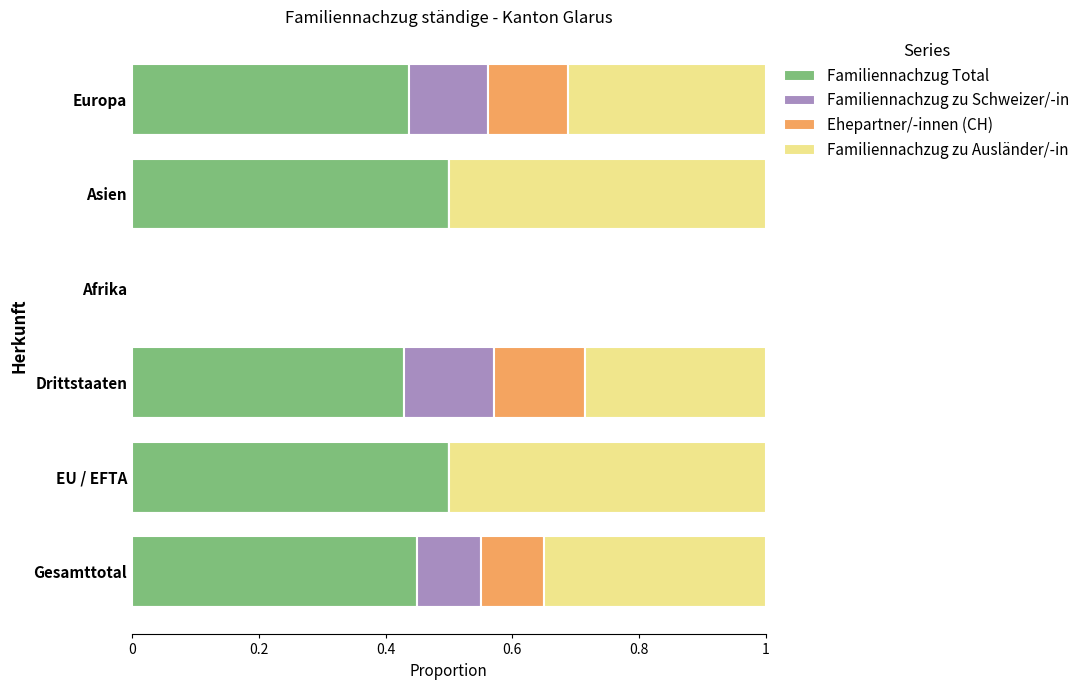

True or false: Familiennachzug Total has a value of 0.5 at Gesamttotal.

True